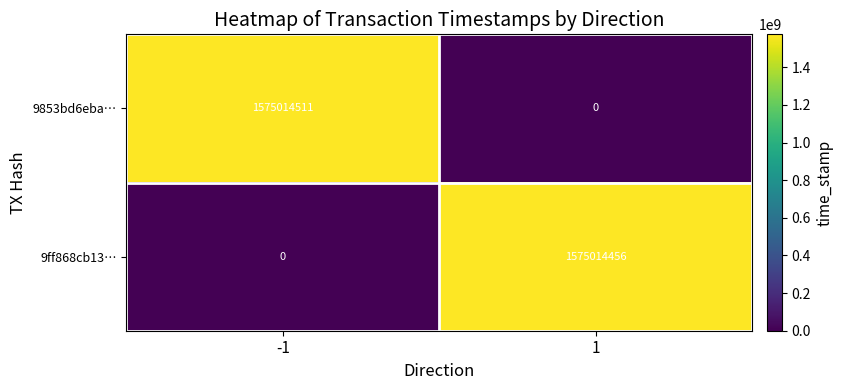

What is the total value across all series at -1?

1575014511